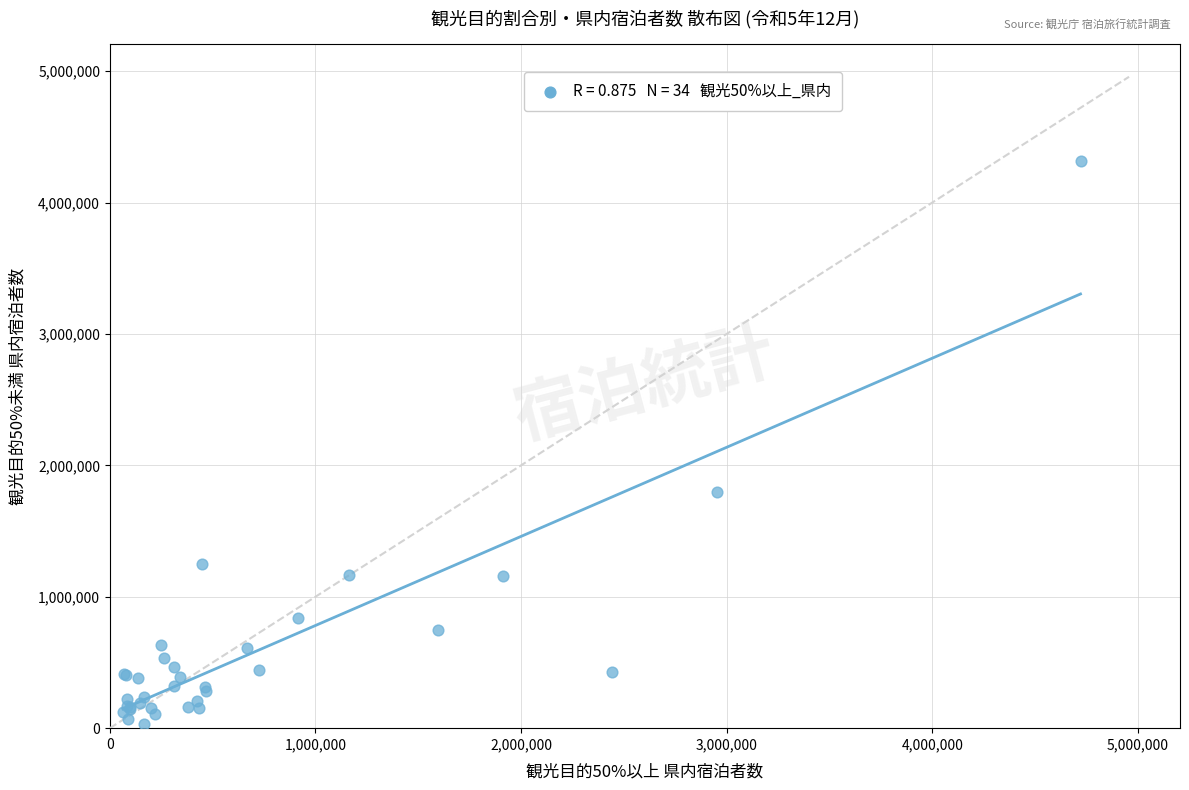

What Y value in the scatter plot is closest to 2174315?

1795160